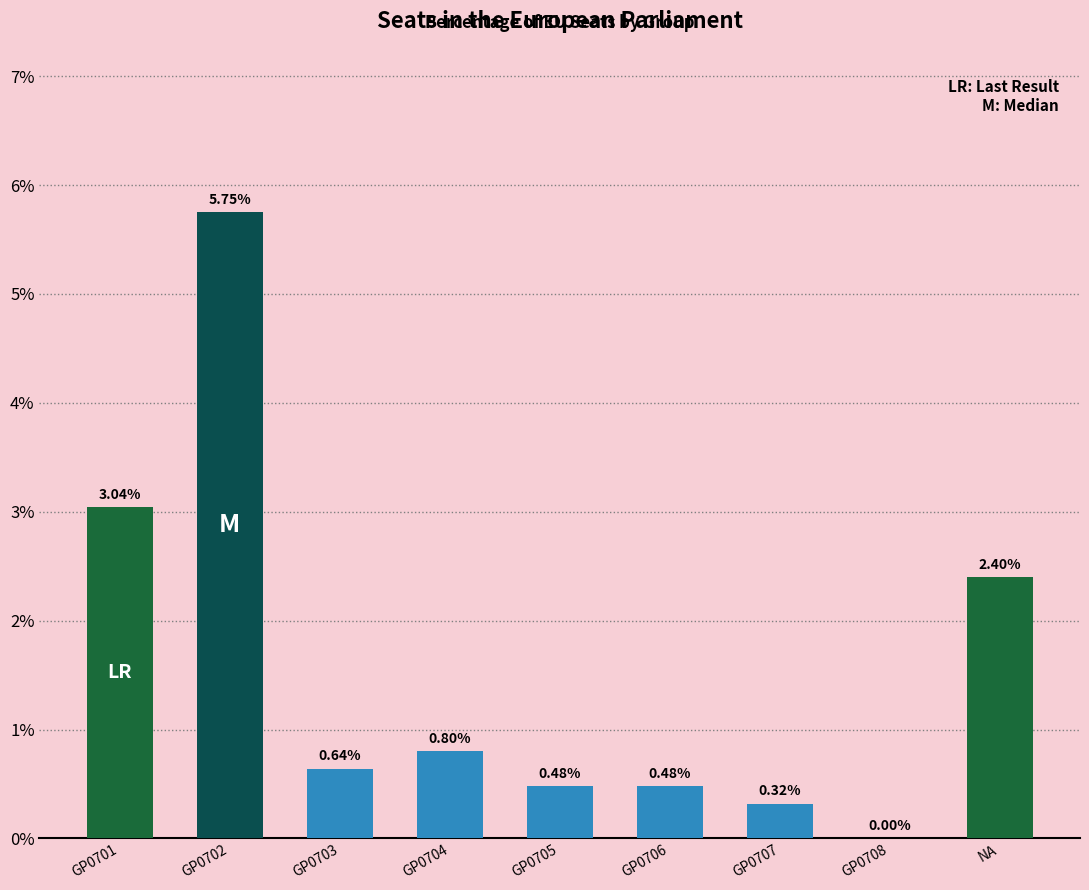

What is the sum of all values?

13.9